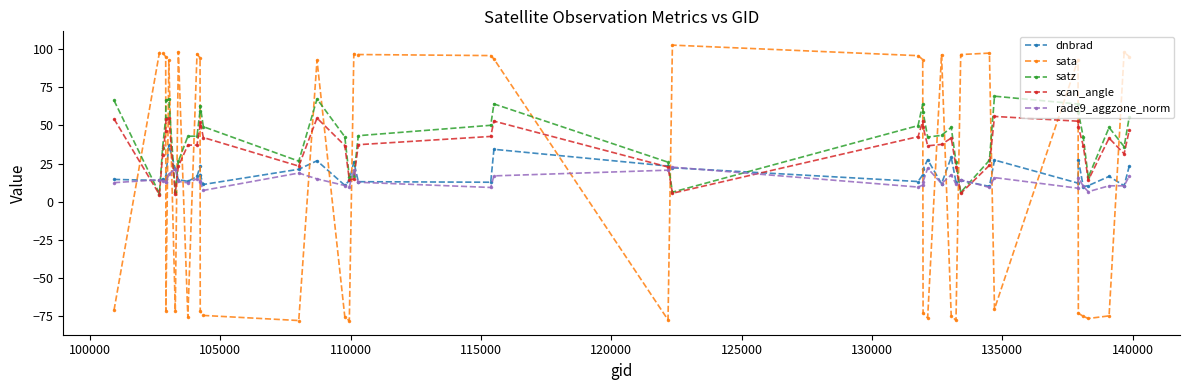

Which series ends up on top after the final intersection of satz and rade9_aggzone_norm?

satz